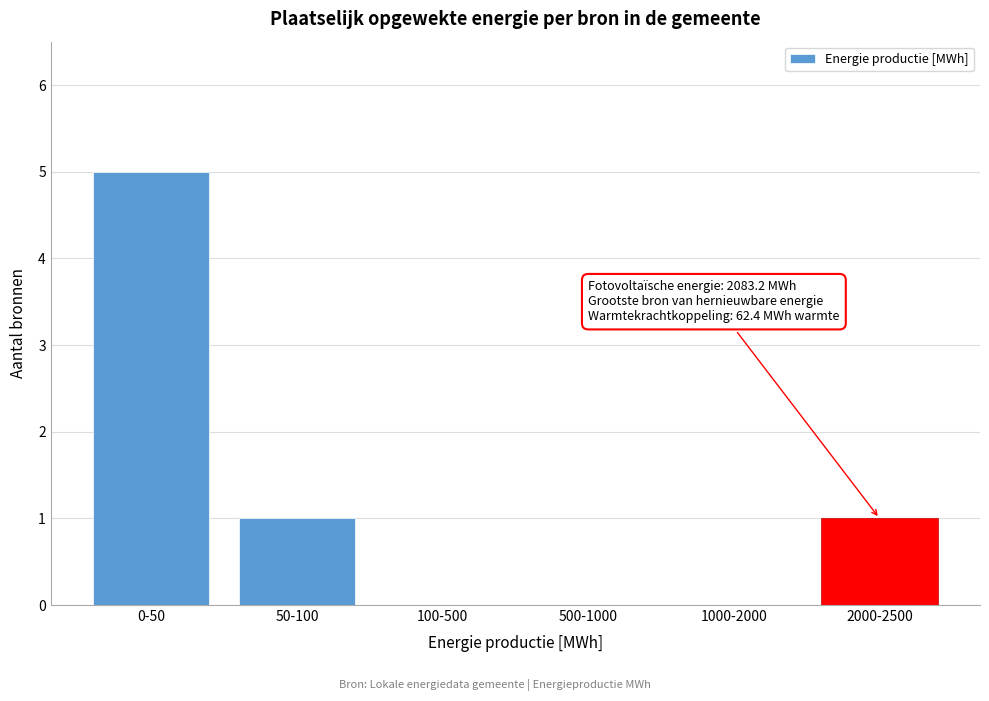

Reading right to left, what are all the values shown in this chart?

2000-2500=1	1000-2000=0	500-1000=0	100-500=0	50-100=1	0-50=5